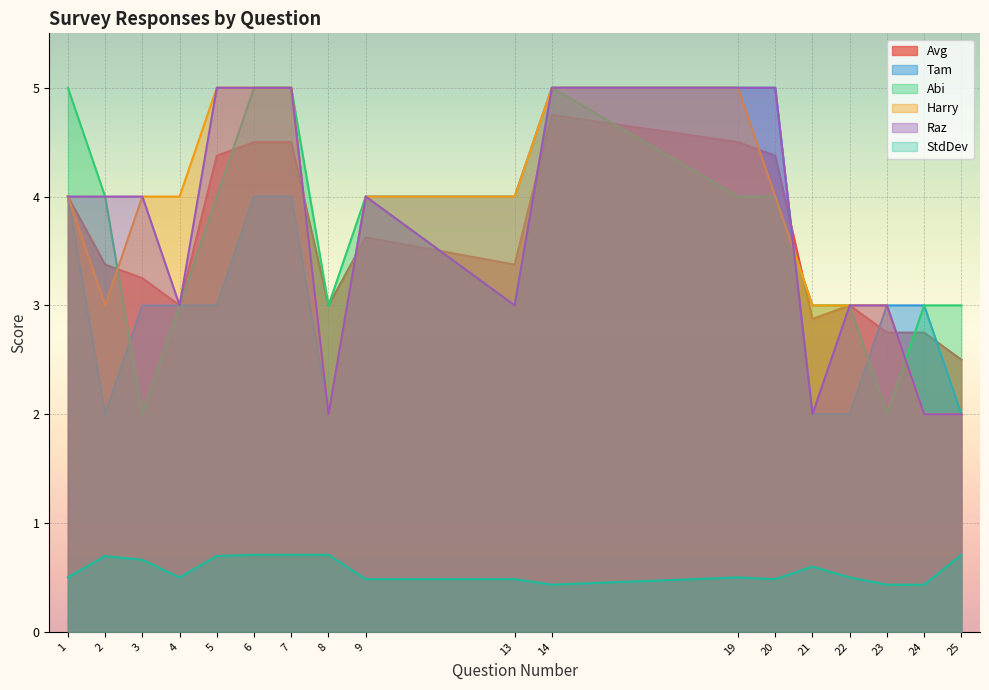

What is the average value of the Avg series?

3.6